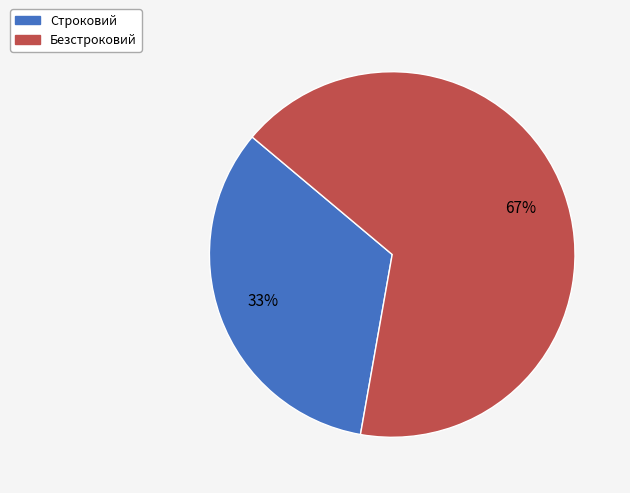

Which slice is the smallest?

Строковий